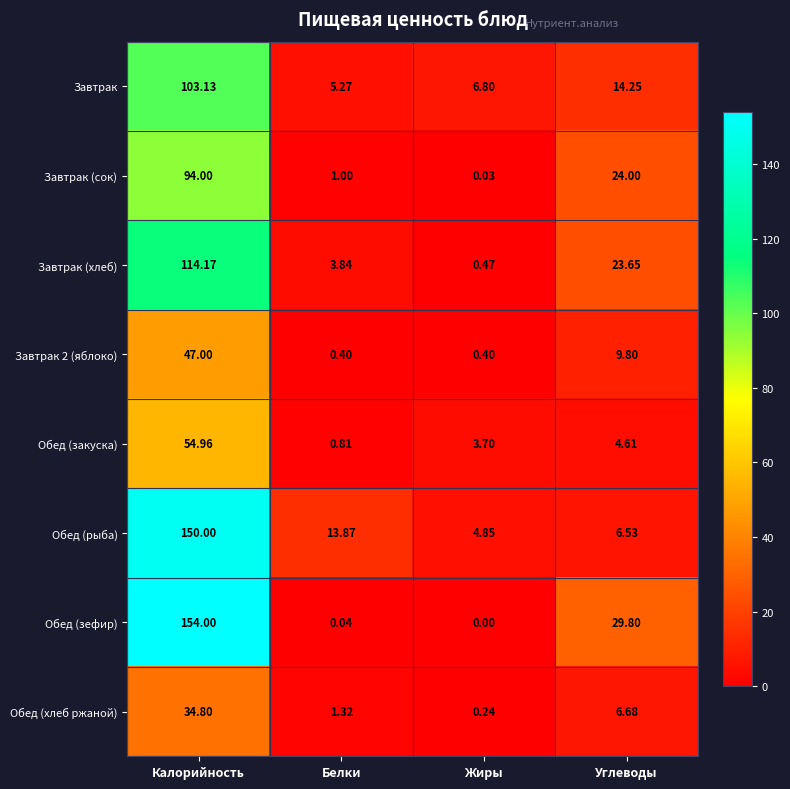

At which category is the sum across all series the highest?

Калорийность